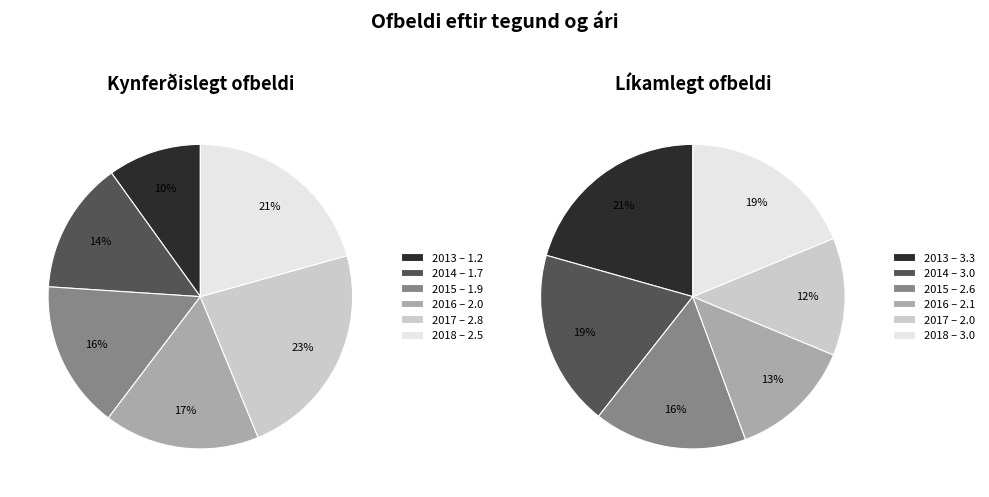

Is there a majority slice in this chart?

No